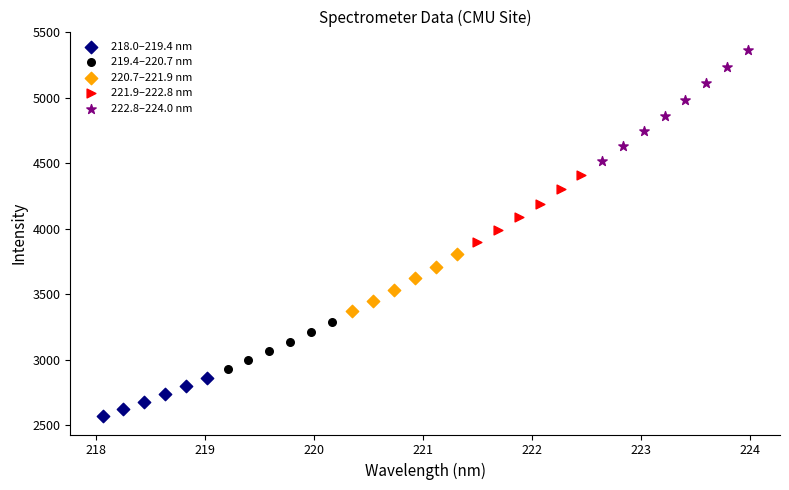

Which series contains the highest Y value?

222.8–224.0 nm